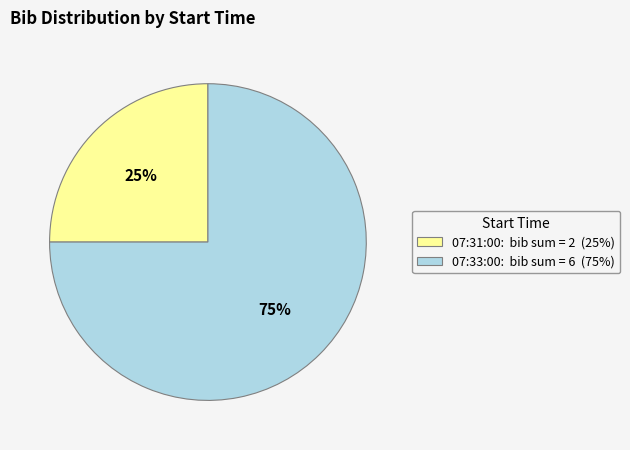

To the nearest percent, what is the difference between the largest and smallest slice percentages?

50%